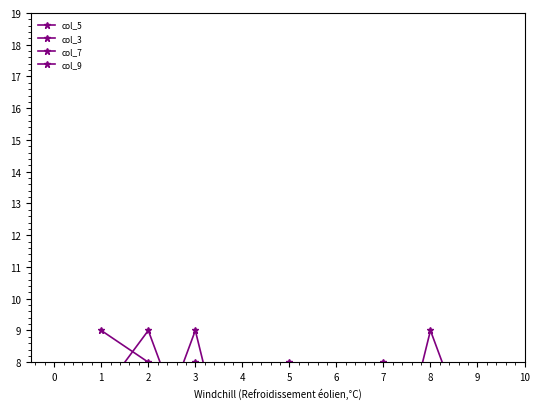

What is the value of the col_7 point at the 1st from the left?

7